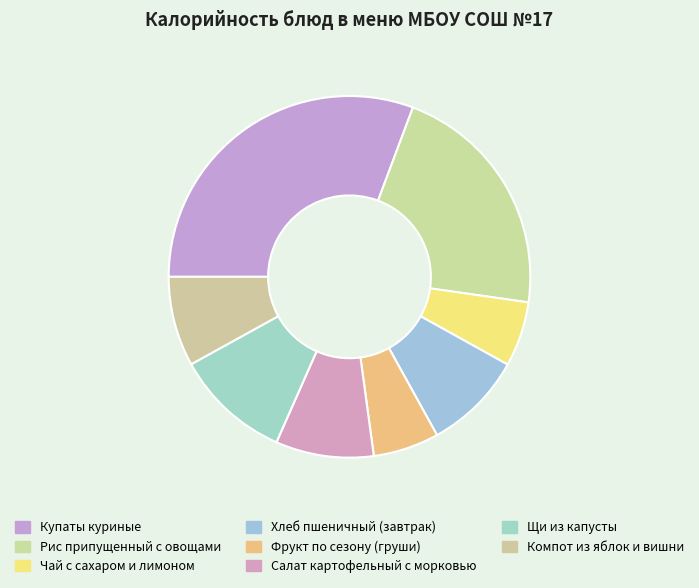

What percentage is NOT represented by Салат картофельный с морковью?

91.2%